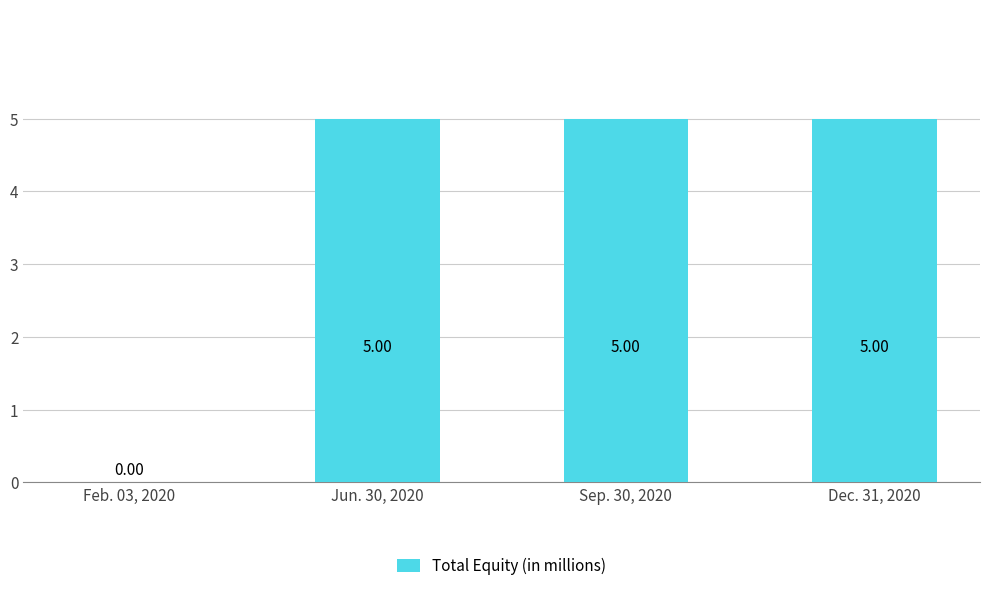

What is the sum of all values?

15.0